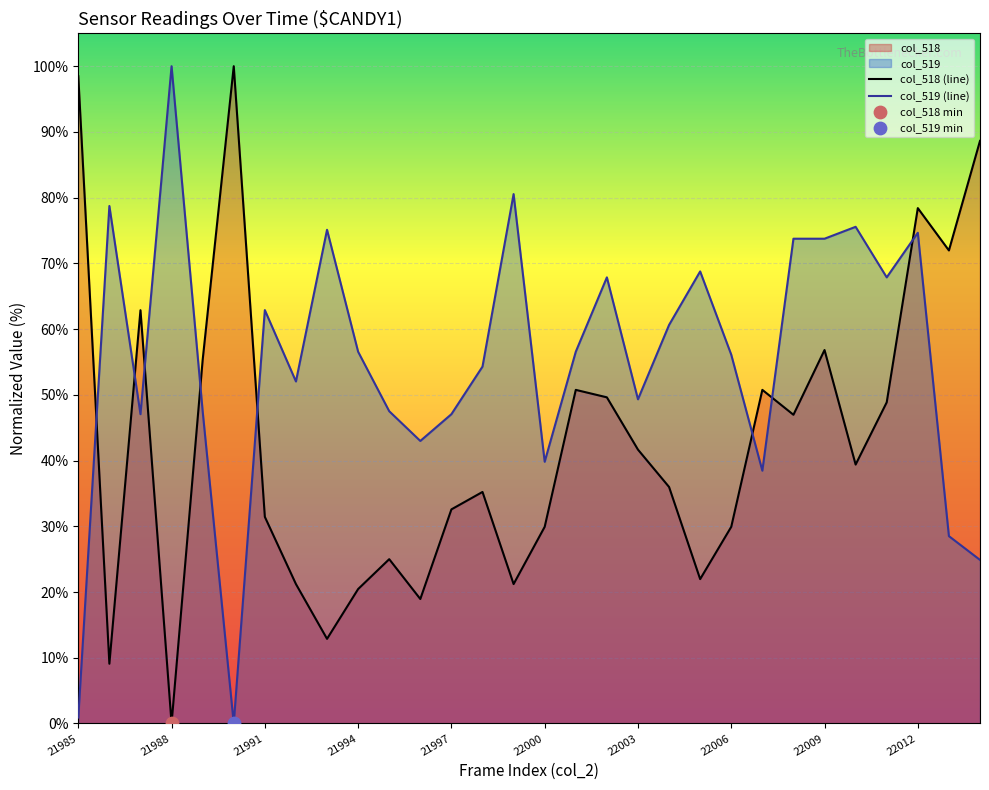

What are all the series names shown in the legend?

col_518, col_519